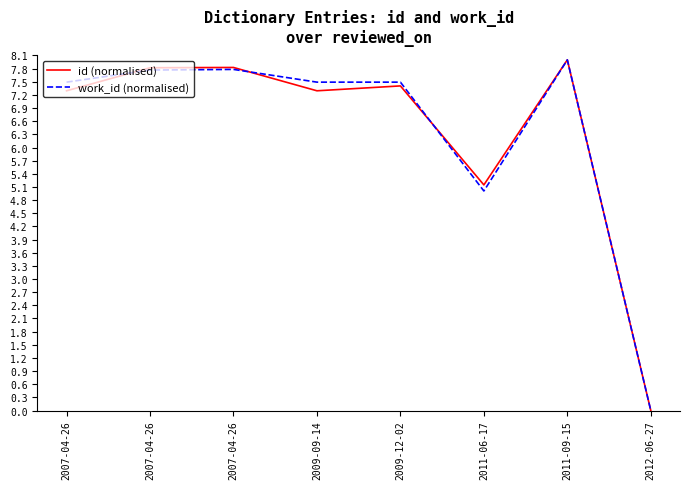

Is this an area chart (filled region under the line)?

No